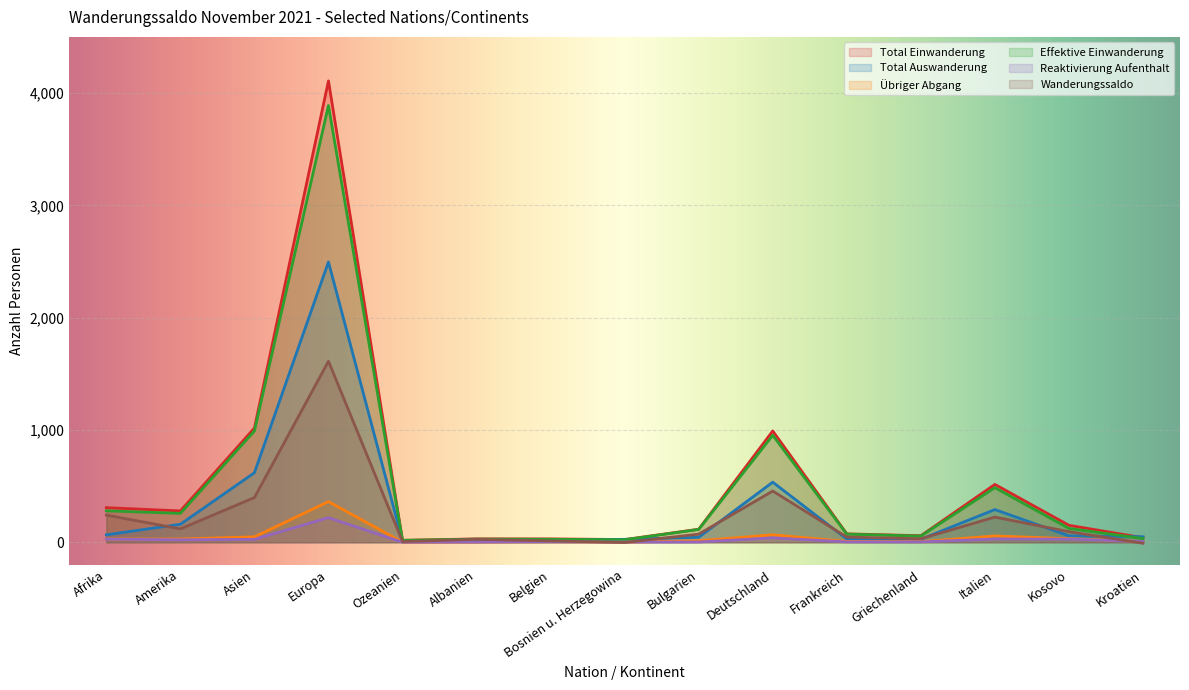

What is the label of the 8th point from the left?

Bosnien u. Herzegowina